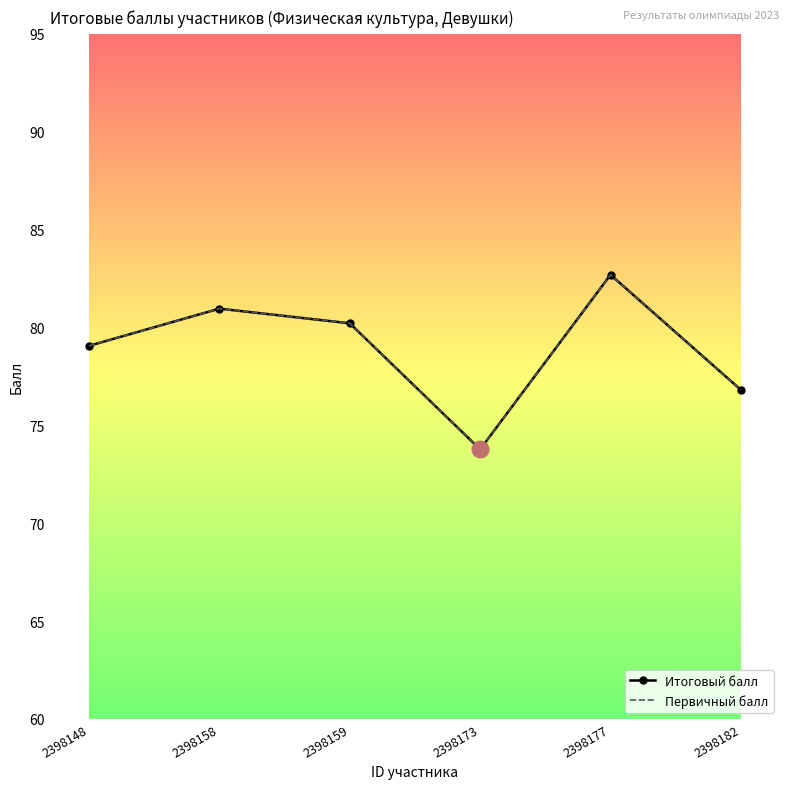

Is this an area chart (filled region under the line)?

No